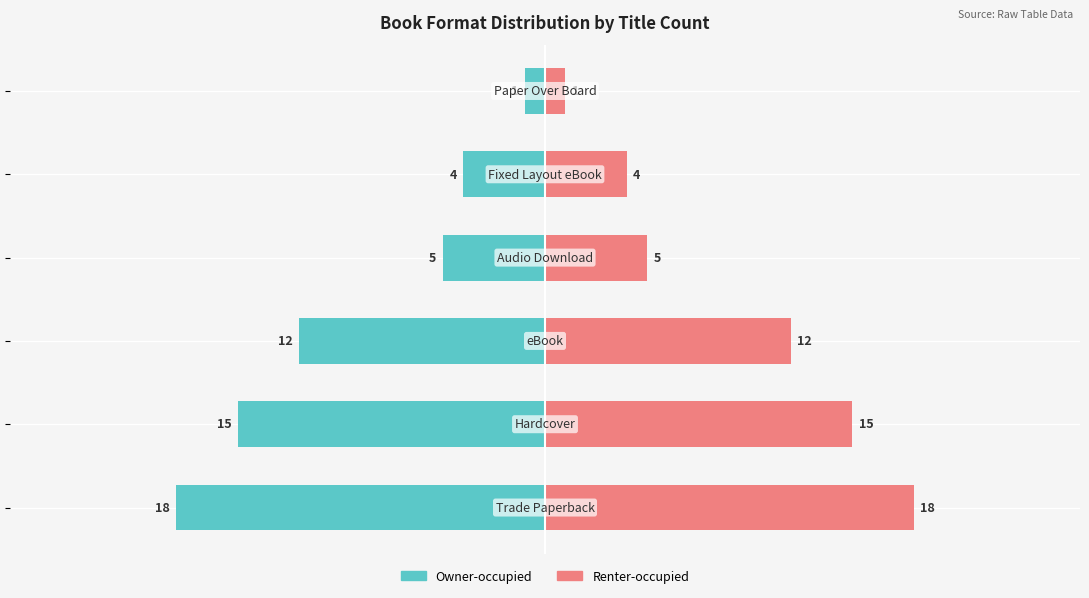

How many categories are shown in the chart?

6